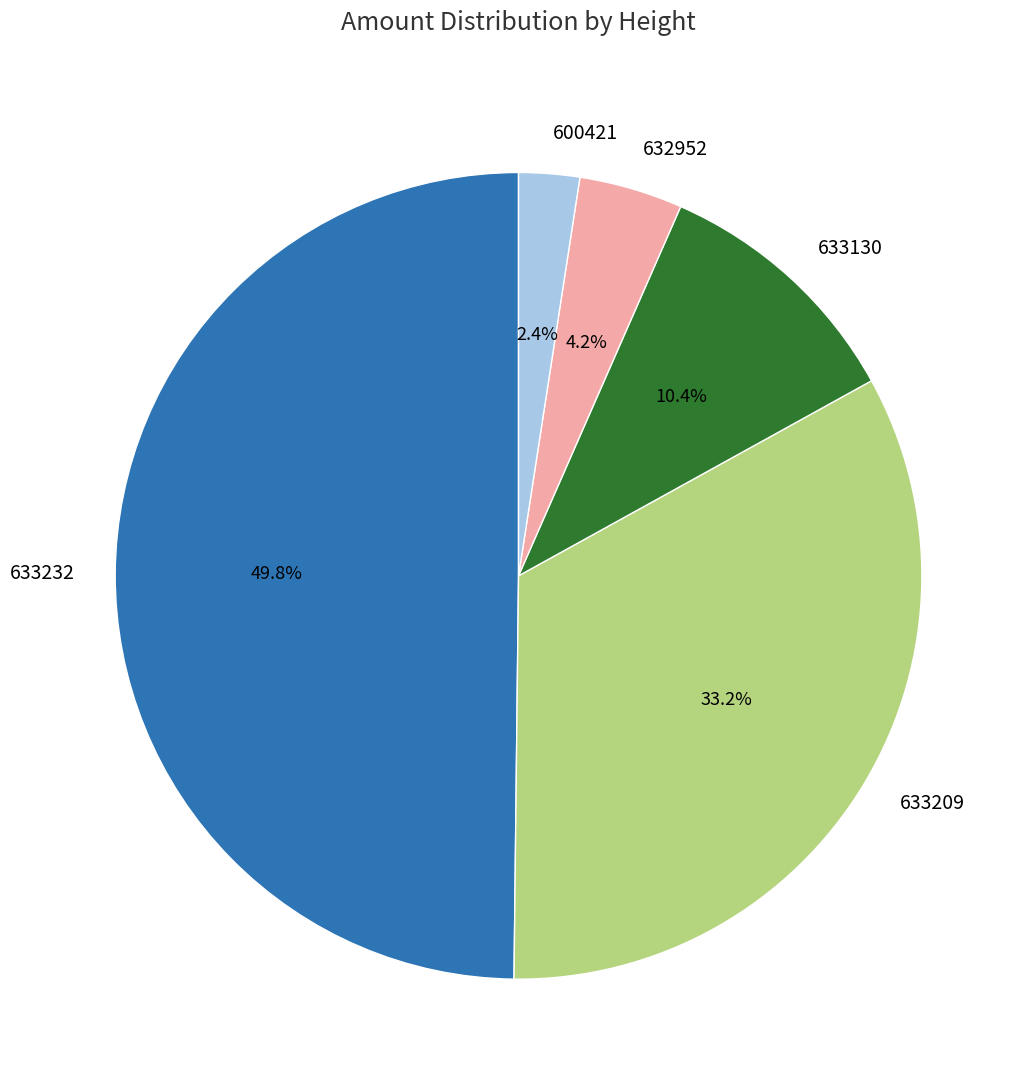

Count the number of slices in the pie.

5